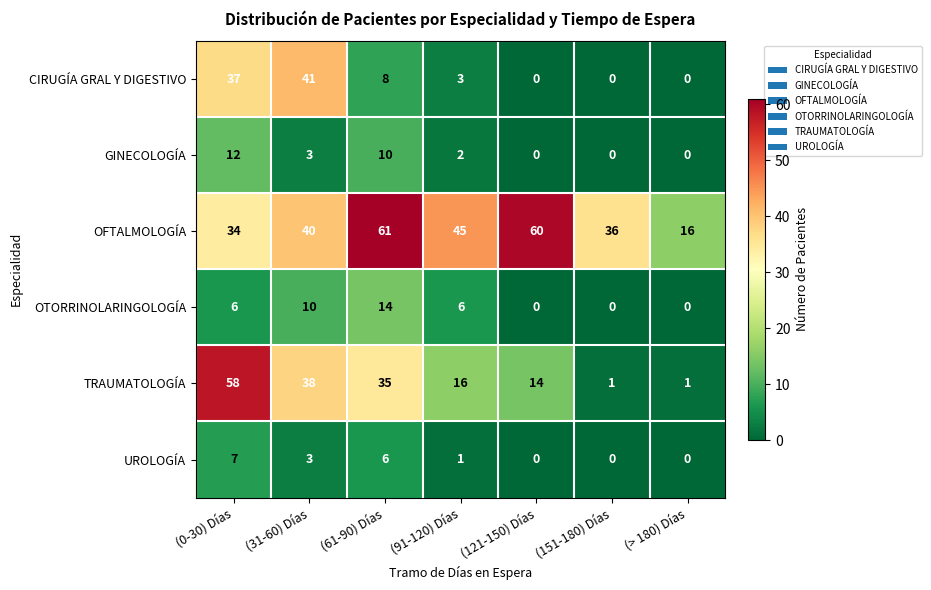

At which category is the sum across all series the highest?

(0-30) Días